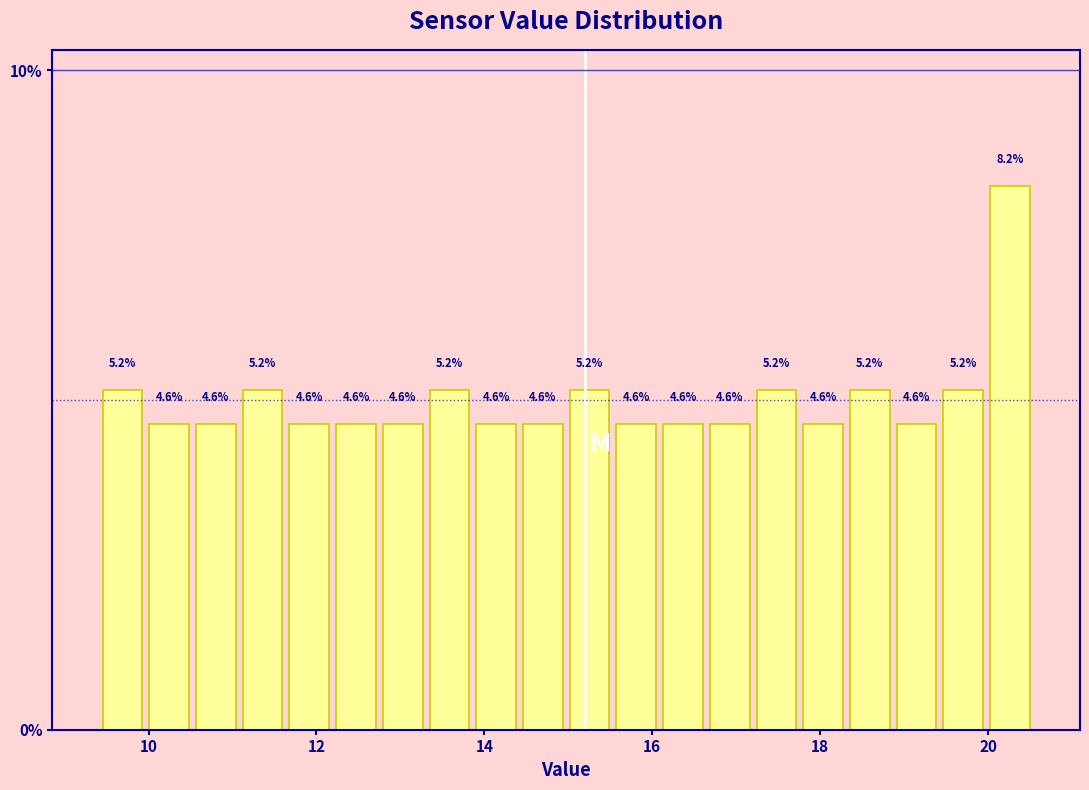

Read against the x-axis, roughly where is the centre of the tallest bar?

20.2